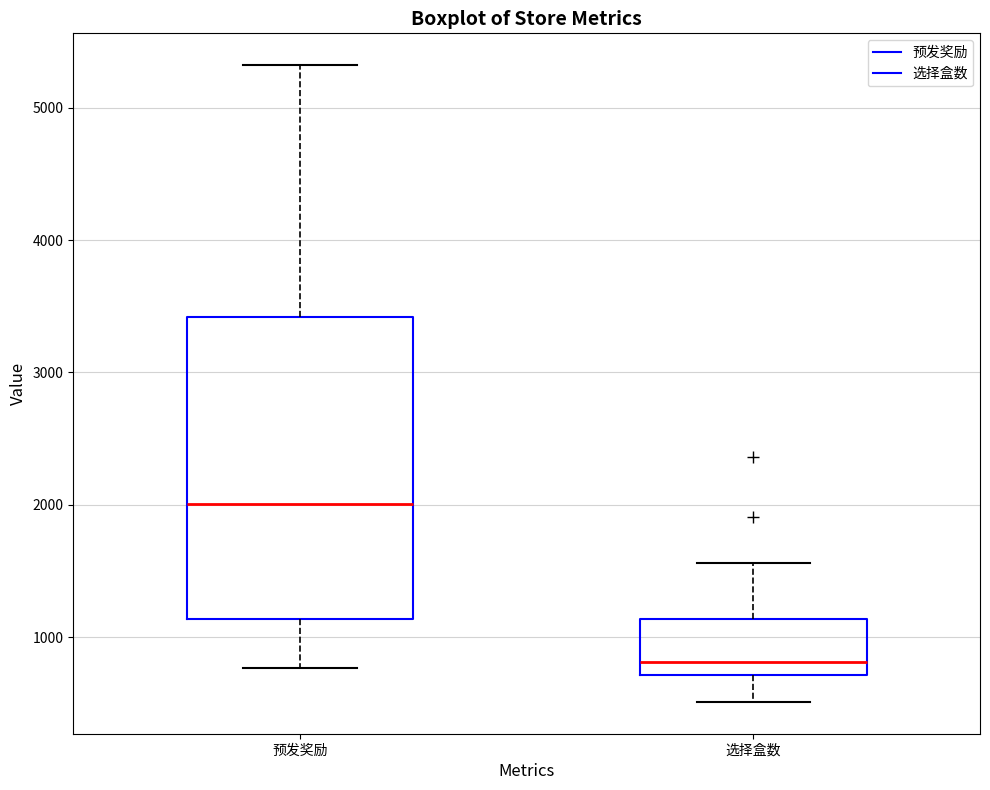

Which box has the highest median line?

预发奖励